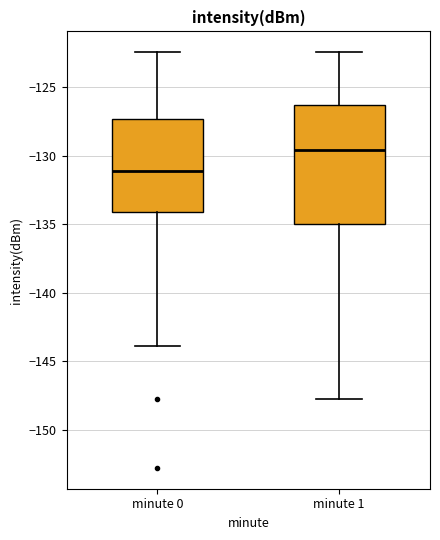

Which box is the tallest, from its lower edge to its upper edge?

minute 1